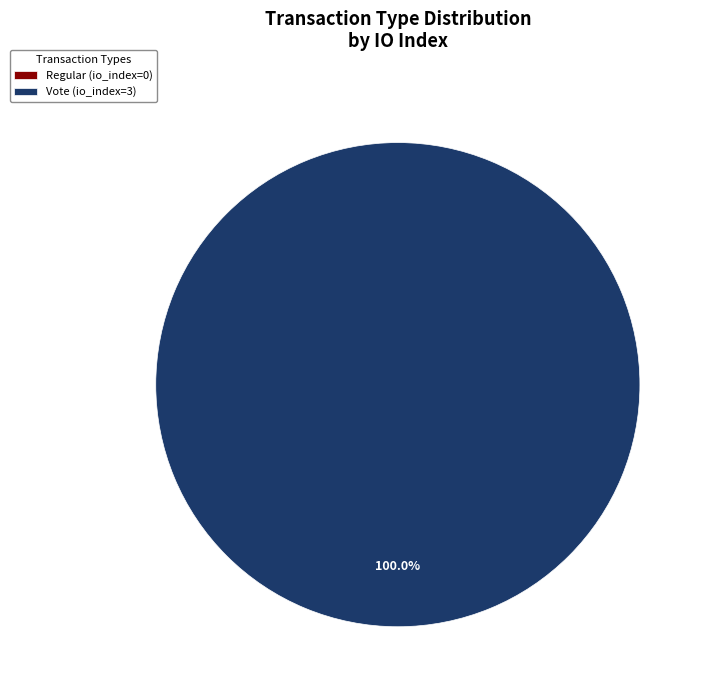

The Vote slice represents 100% of the pie. True or false?

True